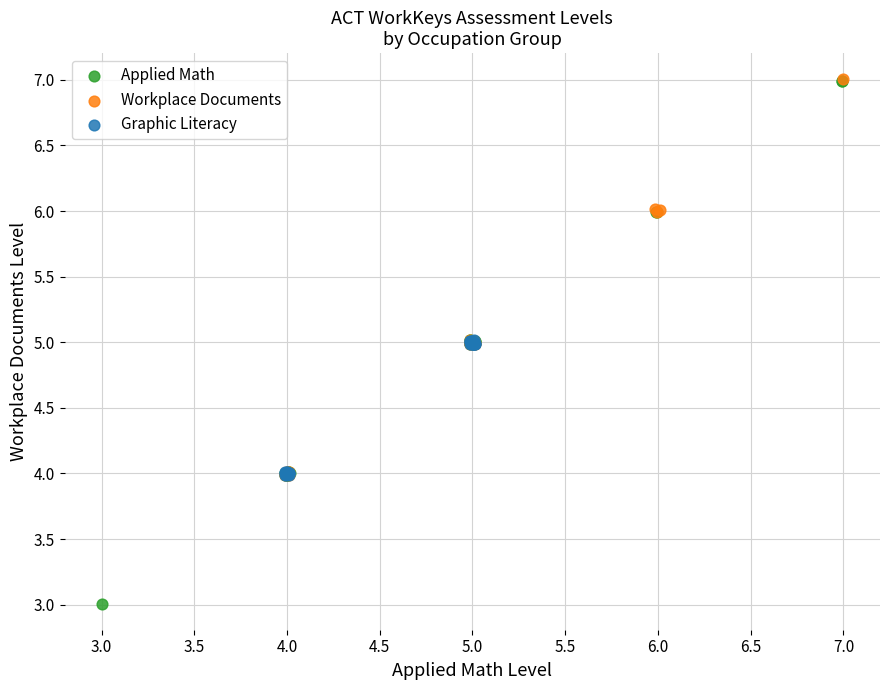

Which series contains the lowest Y value?

Applied Math